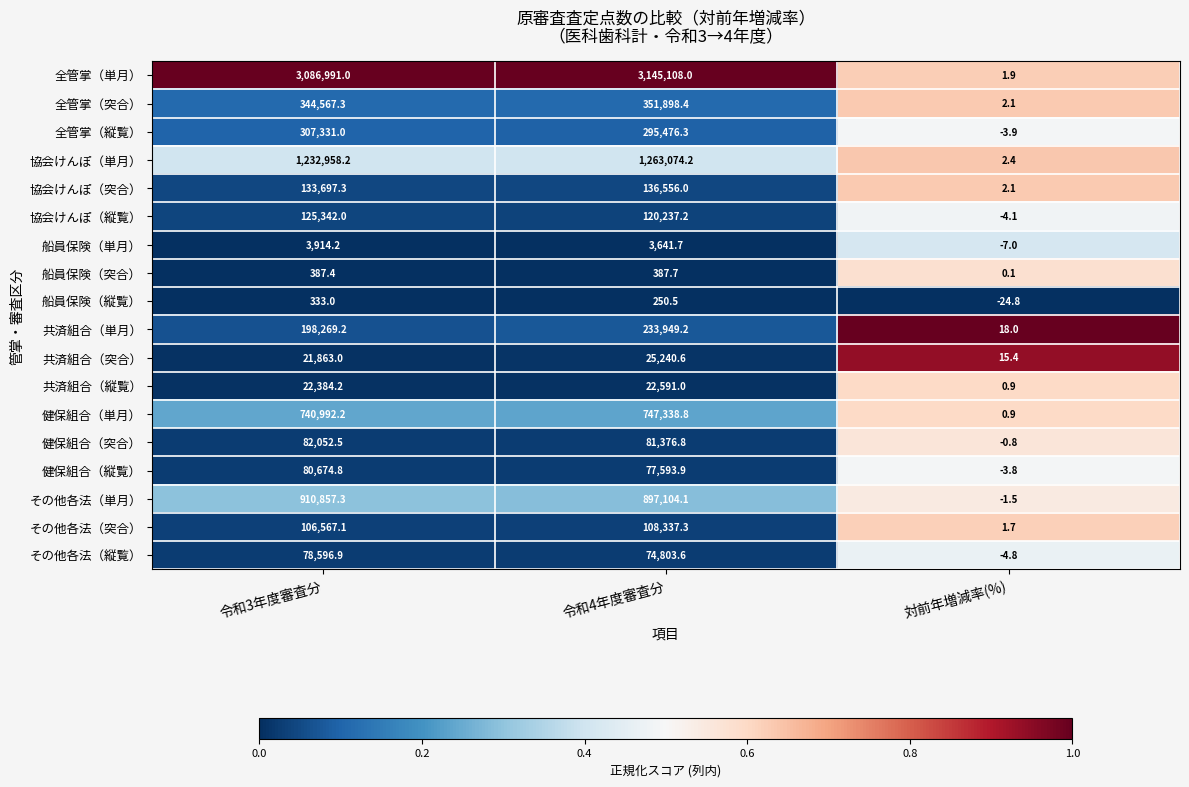

What is the total value across all series at 対前年増減率(%)?

-5.2